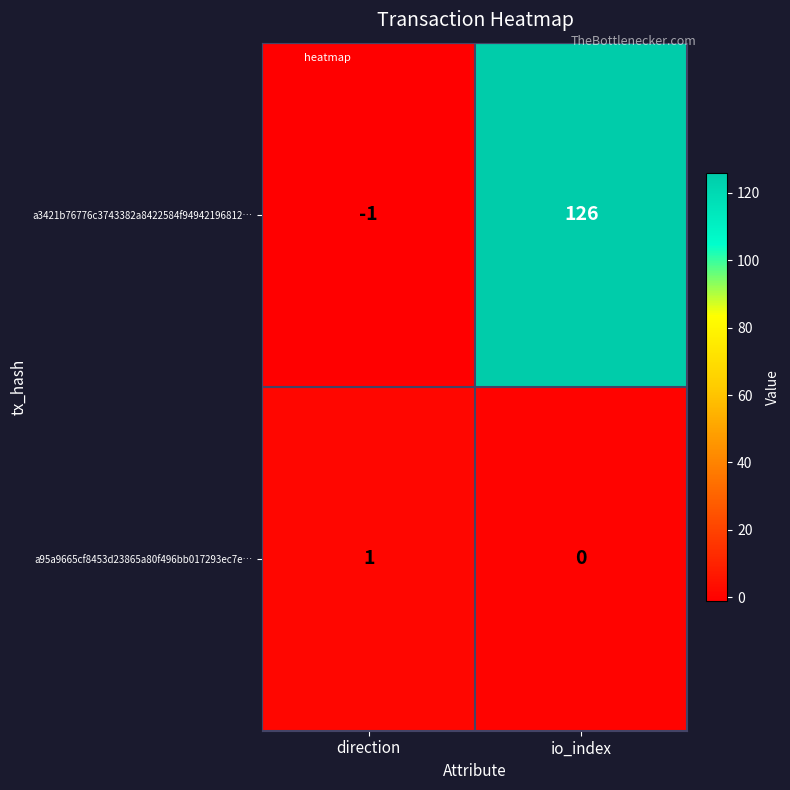

At which label does a3421b76776c3743382a8422584f94942196812… reach its peak?

io_index